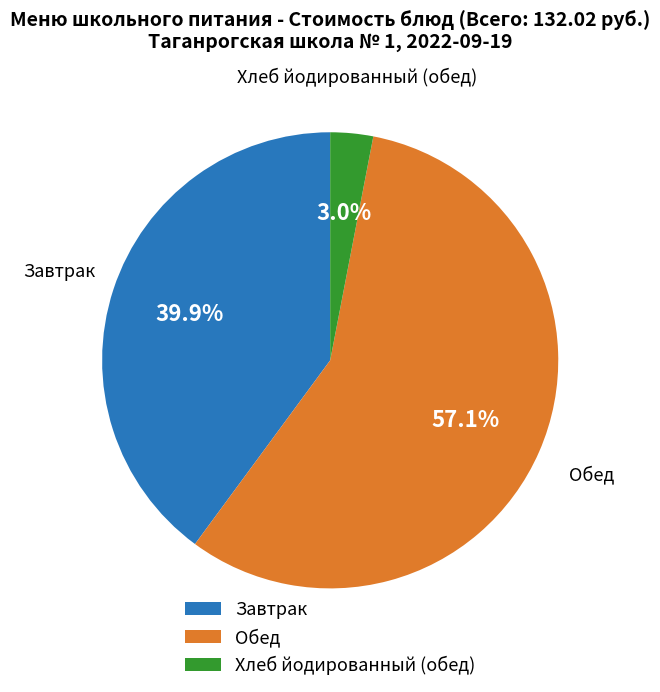

What percentage do Хлеб йодированный (обед) and Завтрак together represent?

42.9%